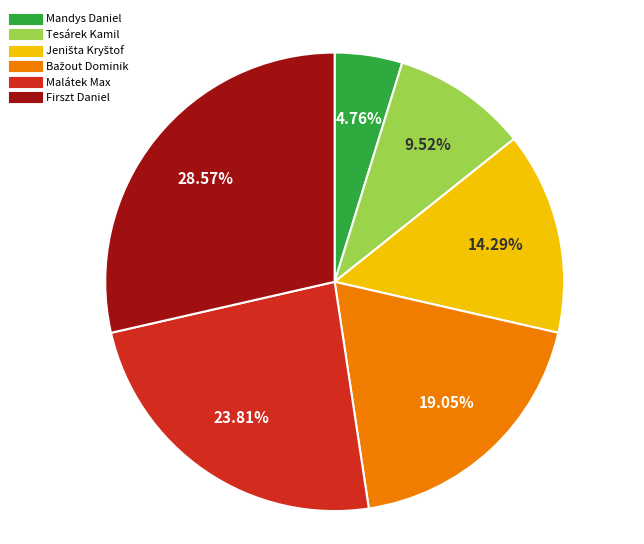

Count the number of slices in the pie.

6